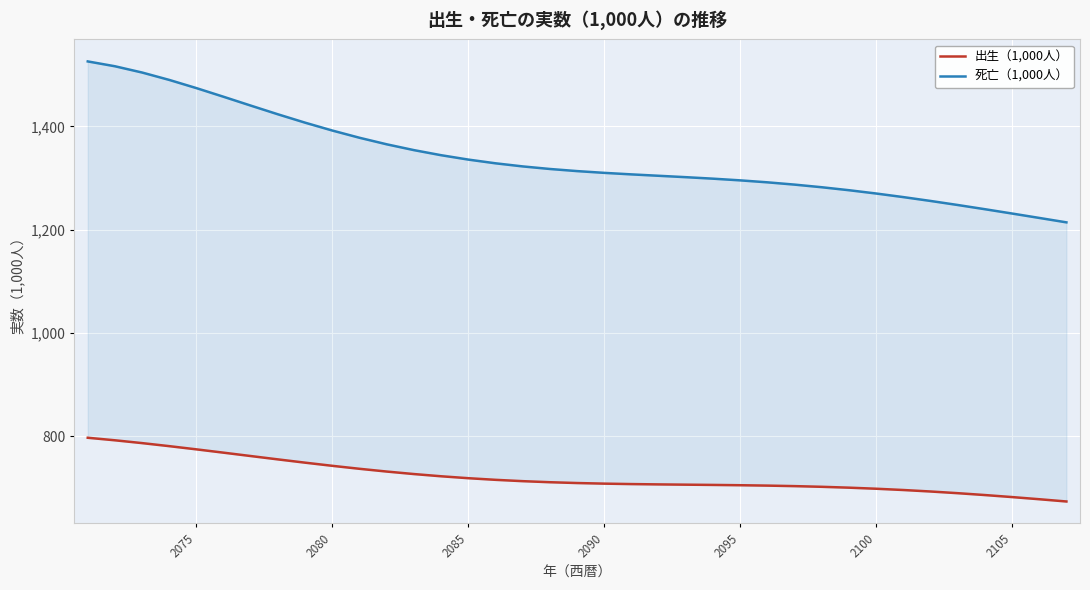

True or false: 死亡（1,000人） and 出生（1,000人） intersect in this chart.

False